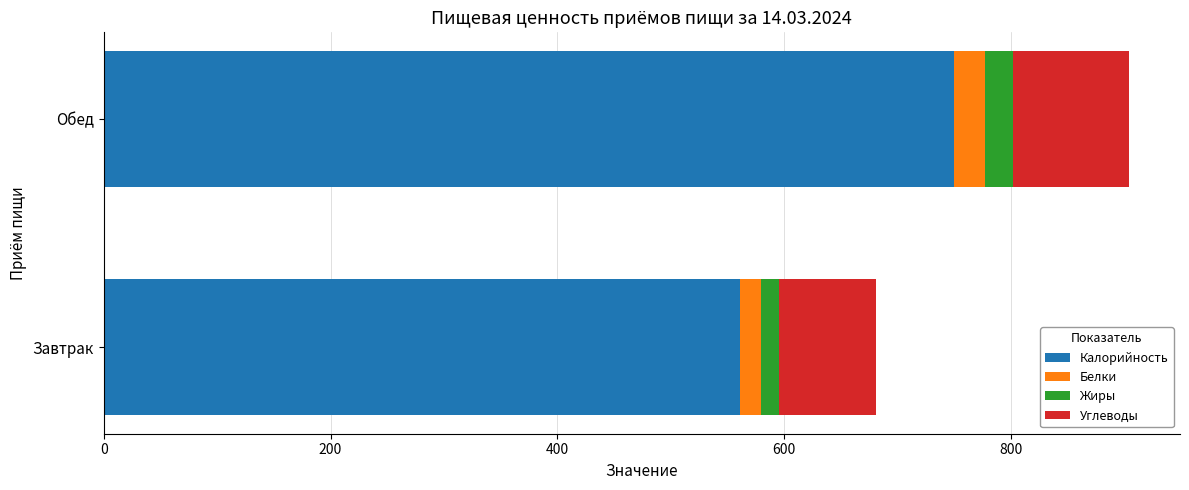

What is the maximum value for Калорийность?

749.2